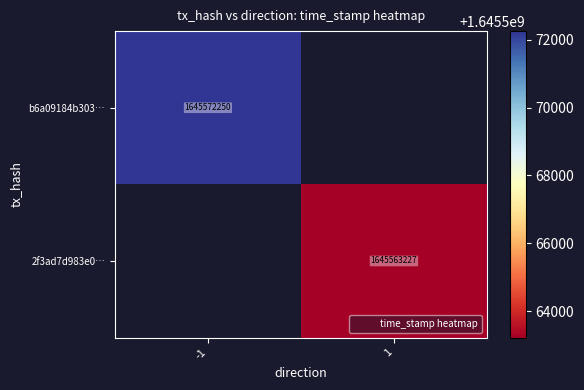

At how many categories does at least one series exceed 456975390?

2